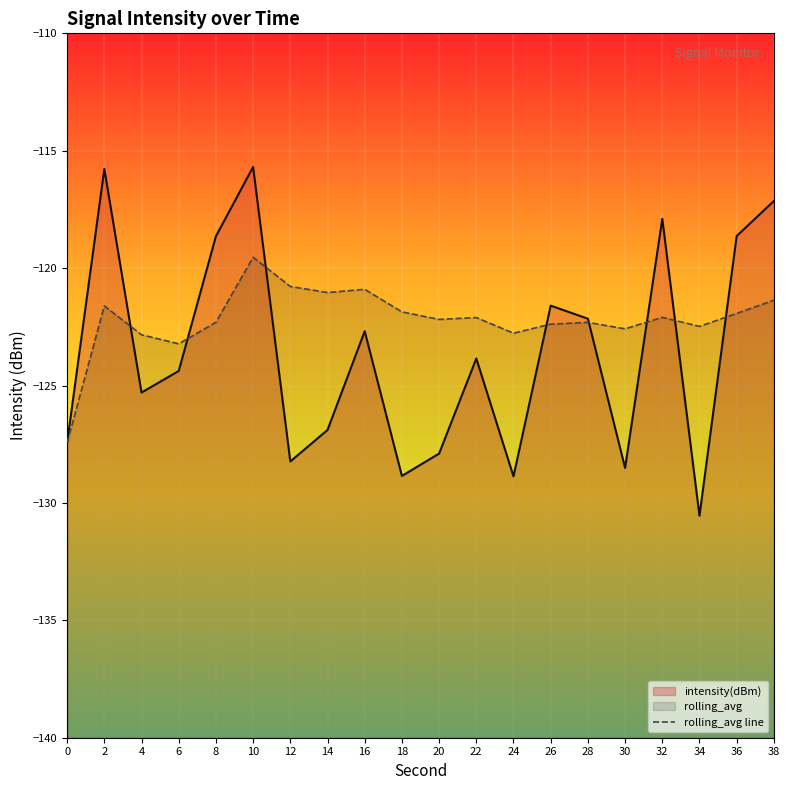

List the labels in order of value, largest first.

10, 12, 16, 14, 38, 2, 18, 36, 32, 22, 20, 8, 28, 26, 34, 30, 24, 4, 6, 0